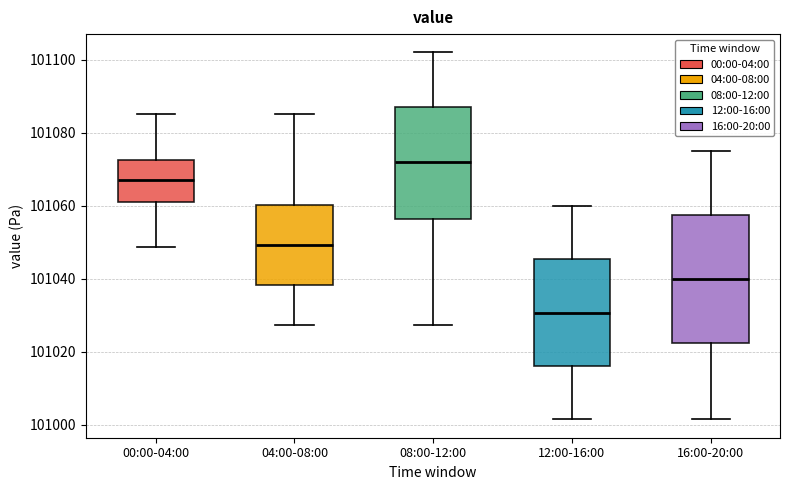

Where does the median line of the box for 00:00-04:00 sit on the y-axis? The values are not printed on the chart, so give them approximately, as read against the axis.

101068